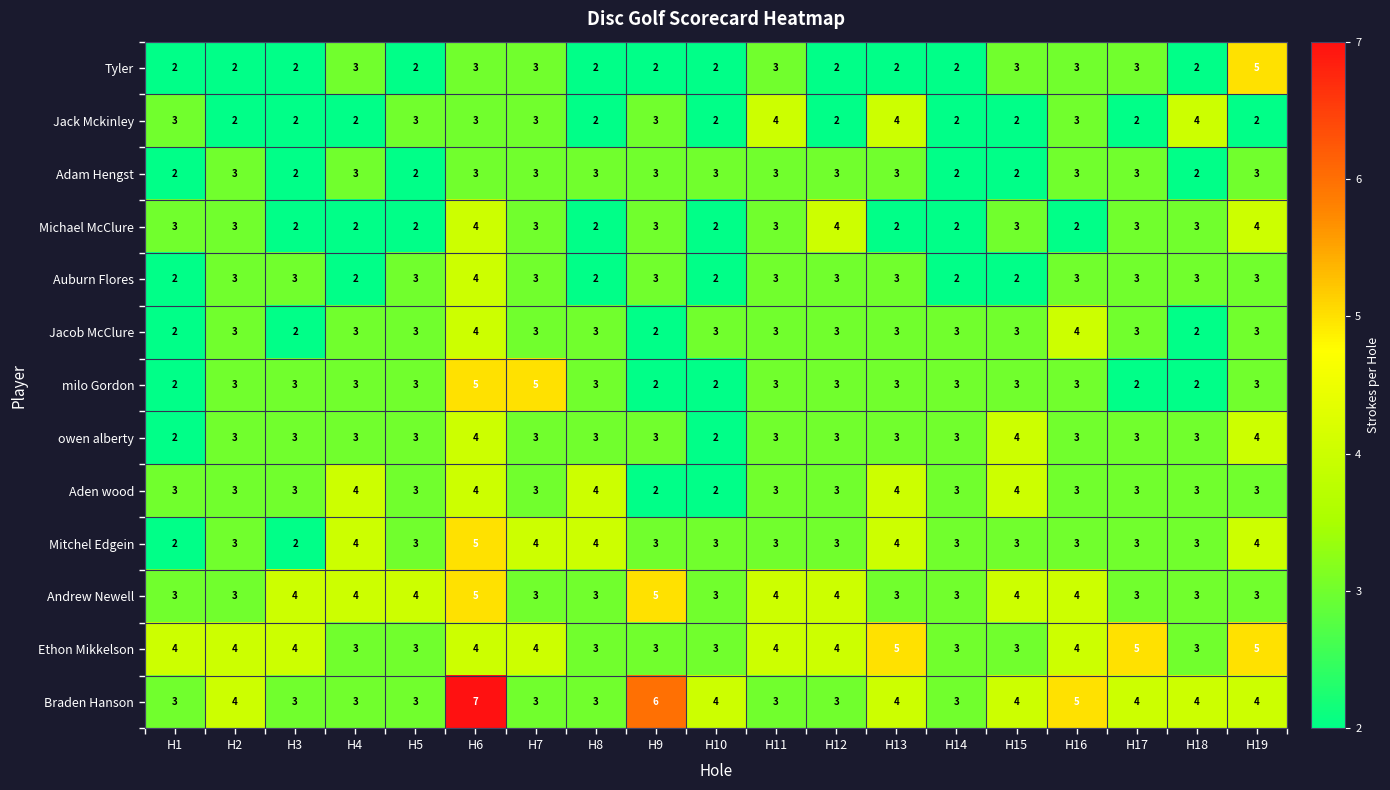

What is the sum of all Jacob McClure values?

55